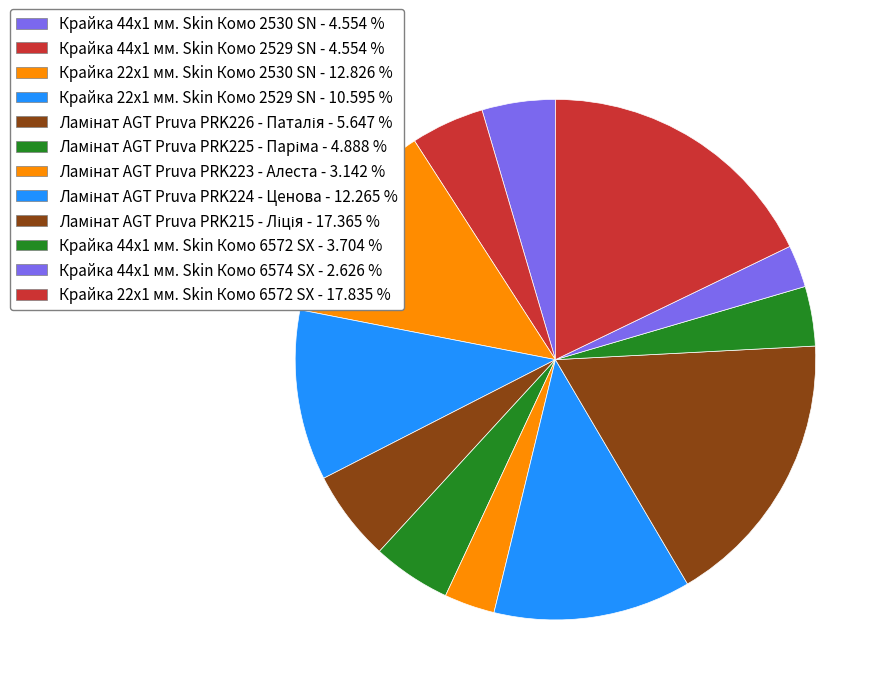

Approximately how many times larger is the value at Крайка 44x1 мм. Skin Комо 2530 SN compared to Крайка 44x1 мм. Skin Комо 6574 SX?

1.7